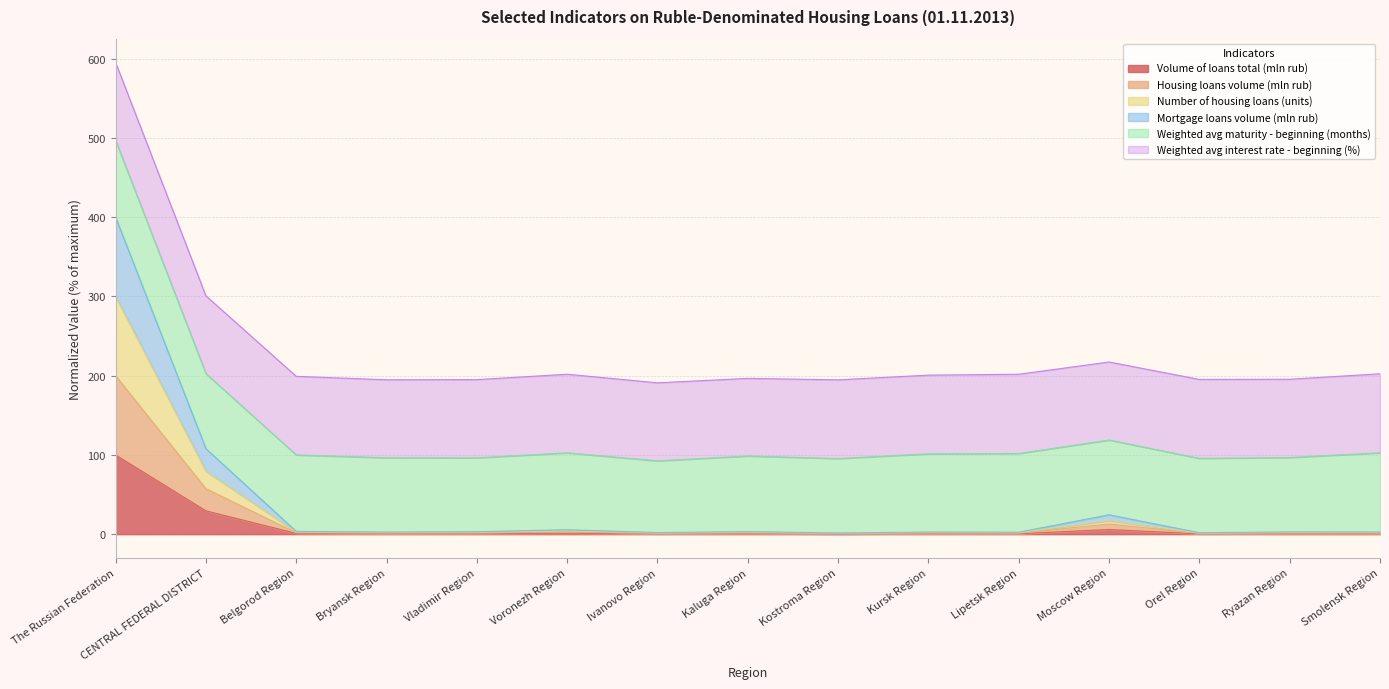

Is it true that Volume of loans total (mln rub) equals 0.6 at Smolensk Region?

True